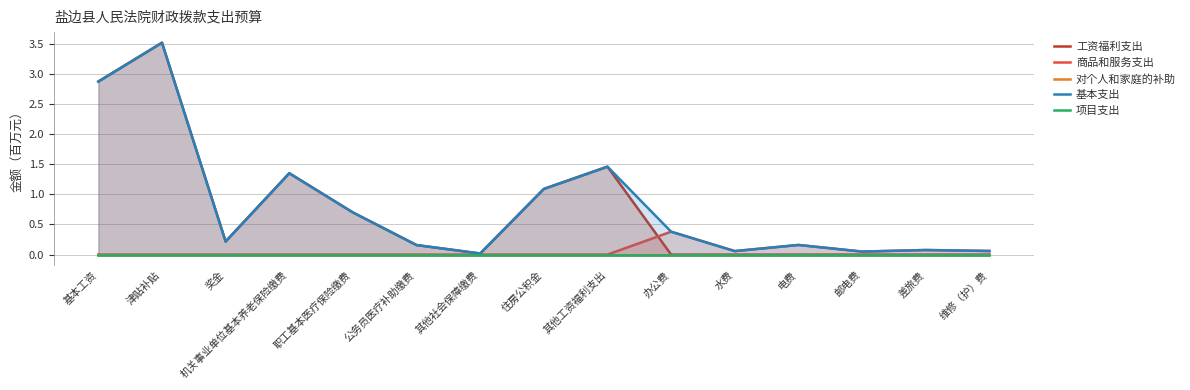

At which category is the sum across all series the highest?

津贴补贴